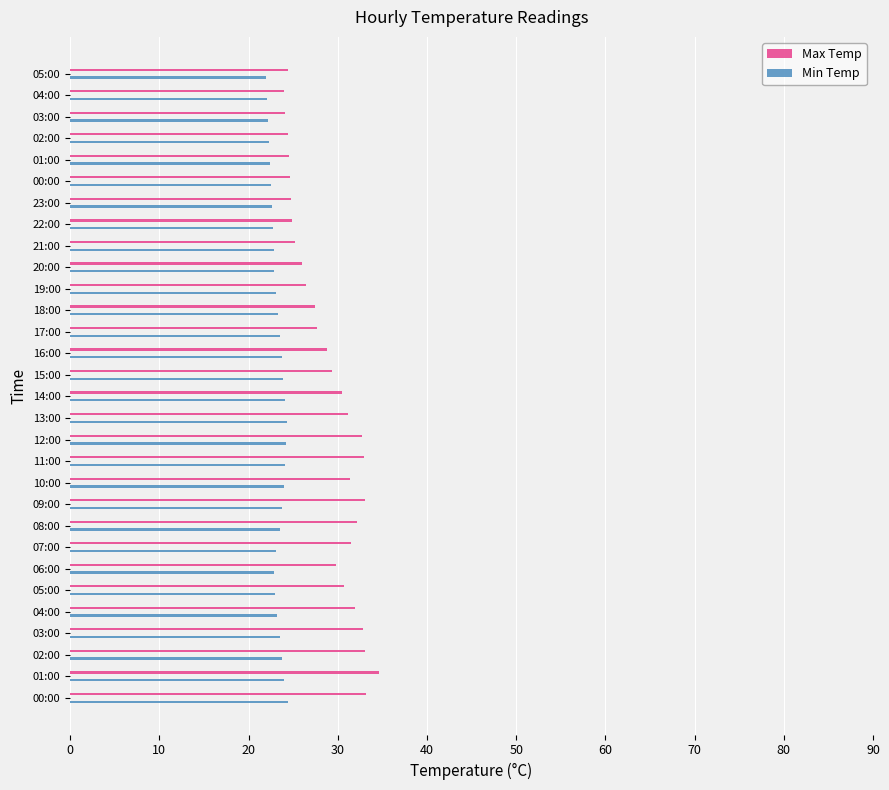

Reading left to right, extract all data points from this chart.

Max Temp: 33.2	34.6	33.1	32.8	31.9	30.7	29.8	31.5	32.2	33.0	31.4	32.9	32.7	31.1	30.5	29.3	28.8	27.7	27.4	26.4	26.0	25.2	24.9	24.7	24.6	24.5	24.4	24.1	24.0	24.4
Min Temp: 24.4	24.0	23.8	23.5	23.2	23.0	22.8	23.1	23.5	23.8	24.0	24.1	24.2	24.3	24.1	23.9	23.7	23.5	23.3	23.1	22.9	22.8	22.7	22.6	22.5	22.4	22.3	22.2	22.1	22.0